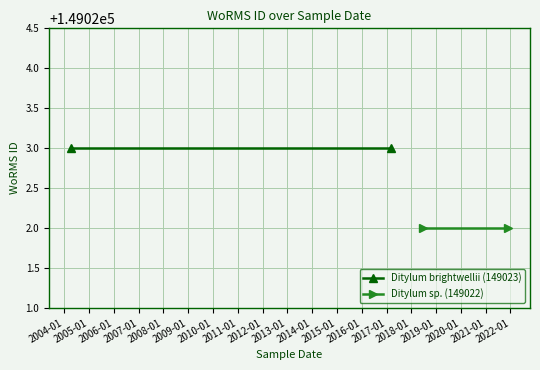

What is the average value of the Ditylum sp. (149022) series?

149022